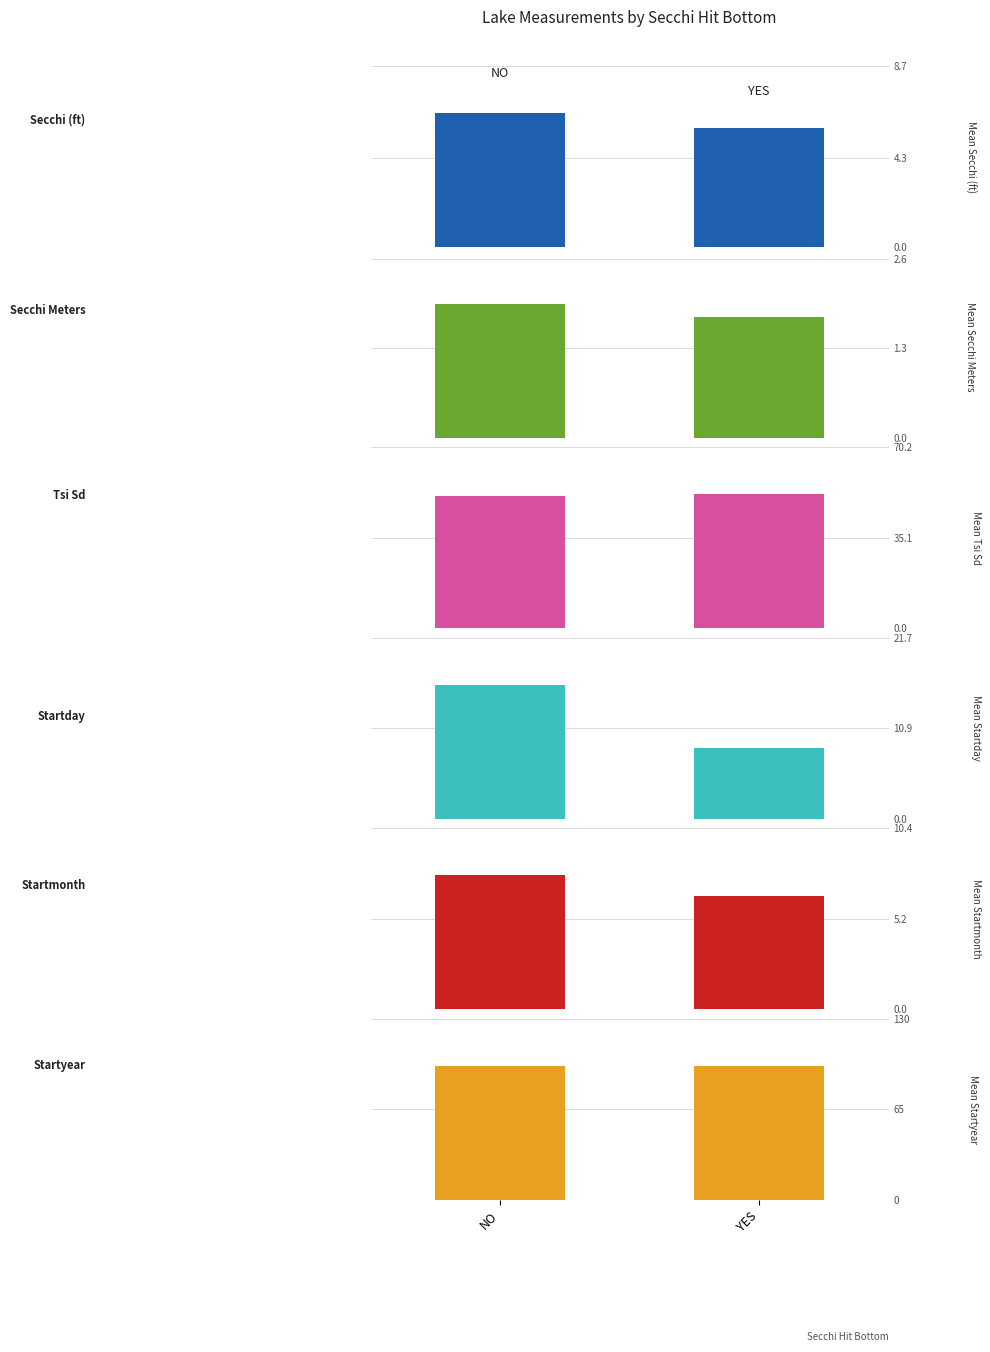

Are the bars grouped side by side (vs. stacked)?

Yes